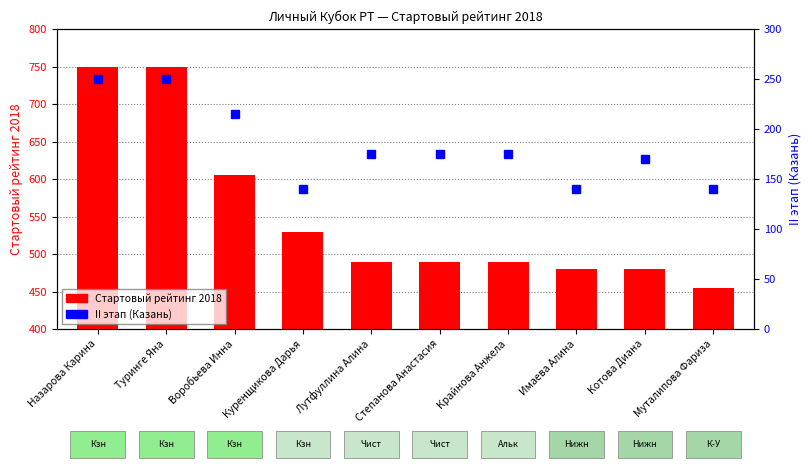

Read the II этап (Казань) value at Крайнова Анжела.

175